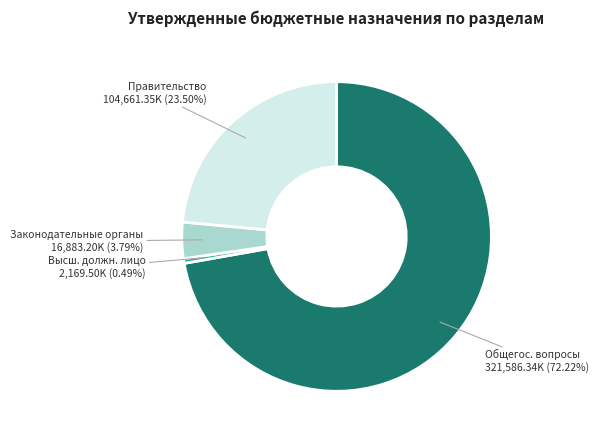

Count the number of slices in the pie.

4